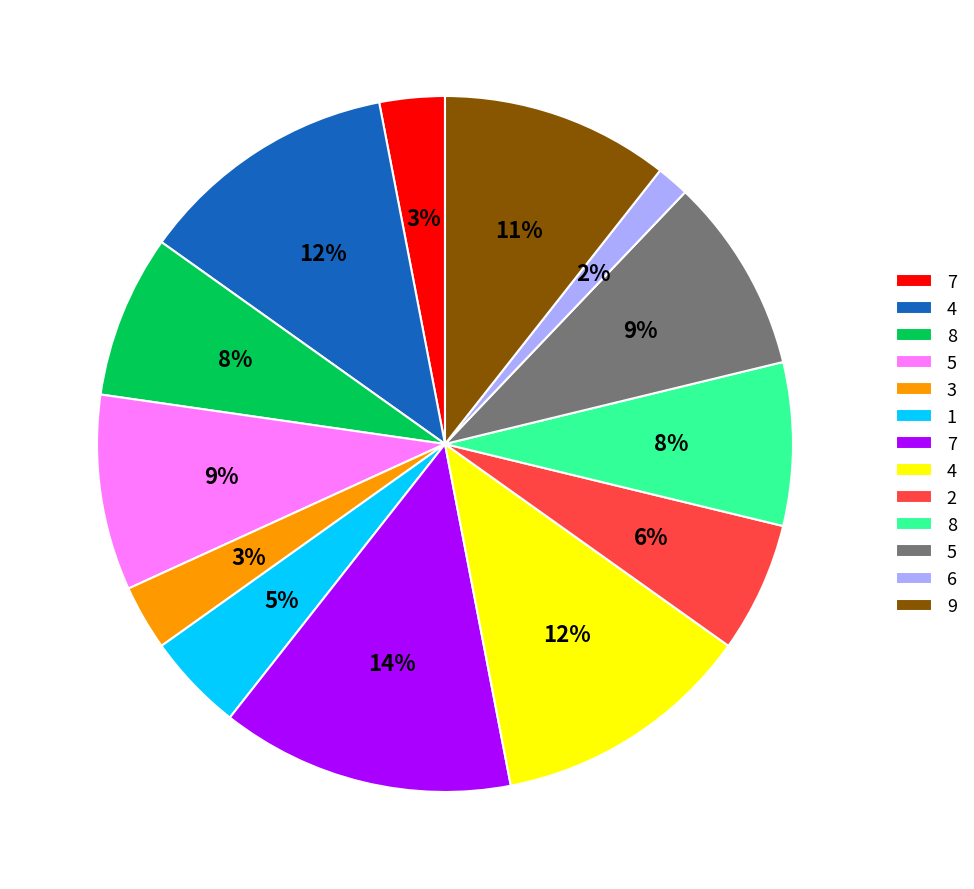

To the nearest percent, what is the average slice percentage?

8%